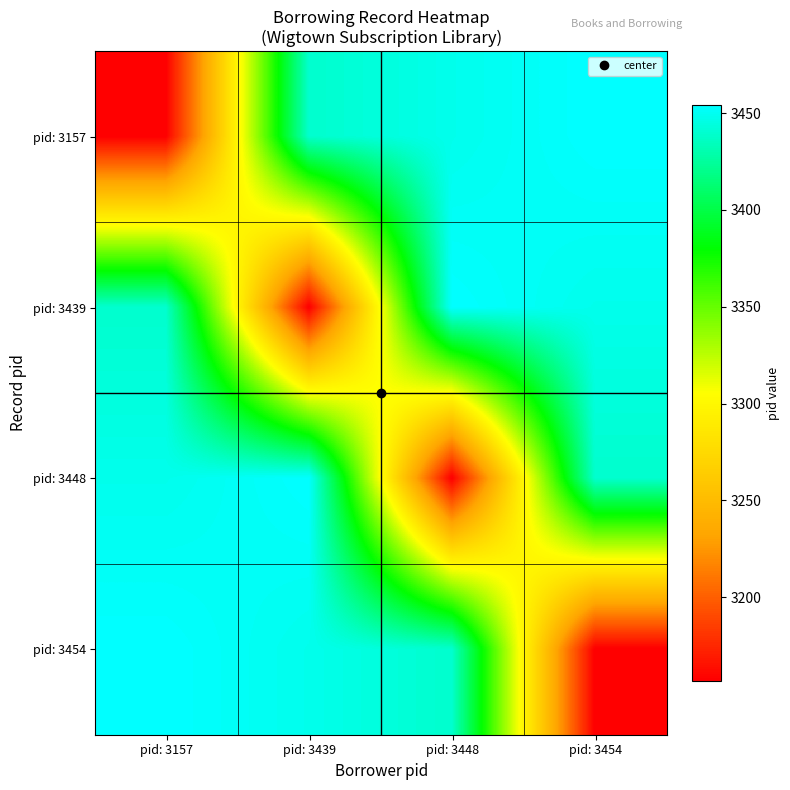

At which category is the sum across all series the highest?

pid: 3157